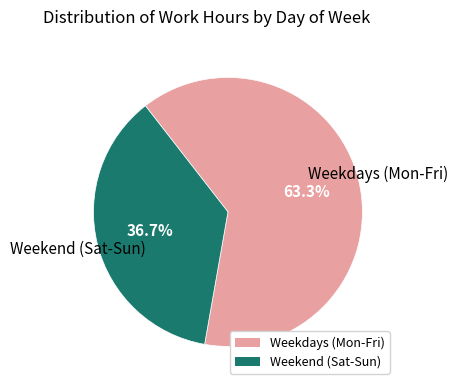

Count the number of slices in the pie.

2